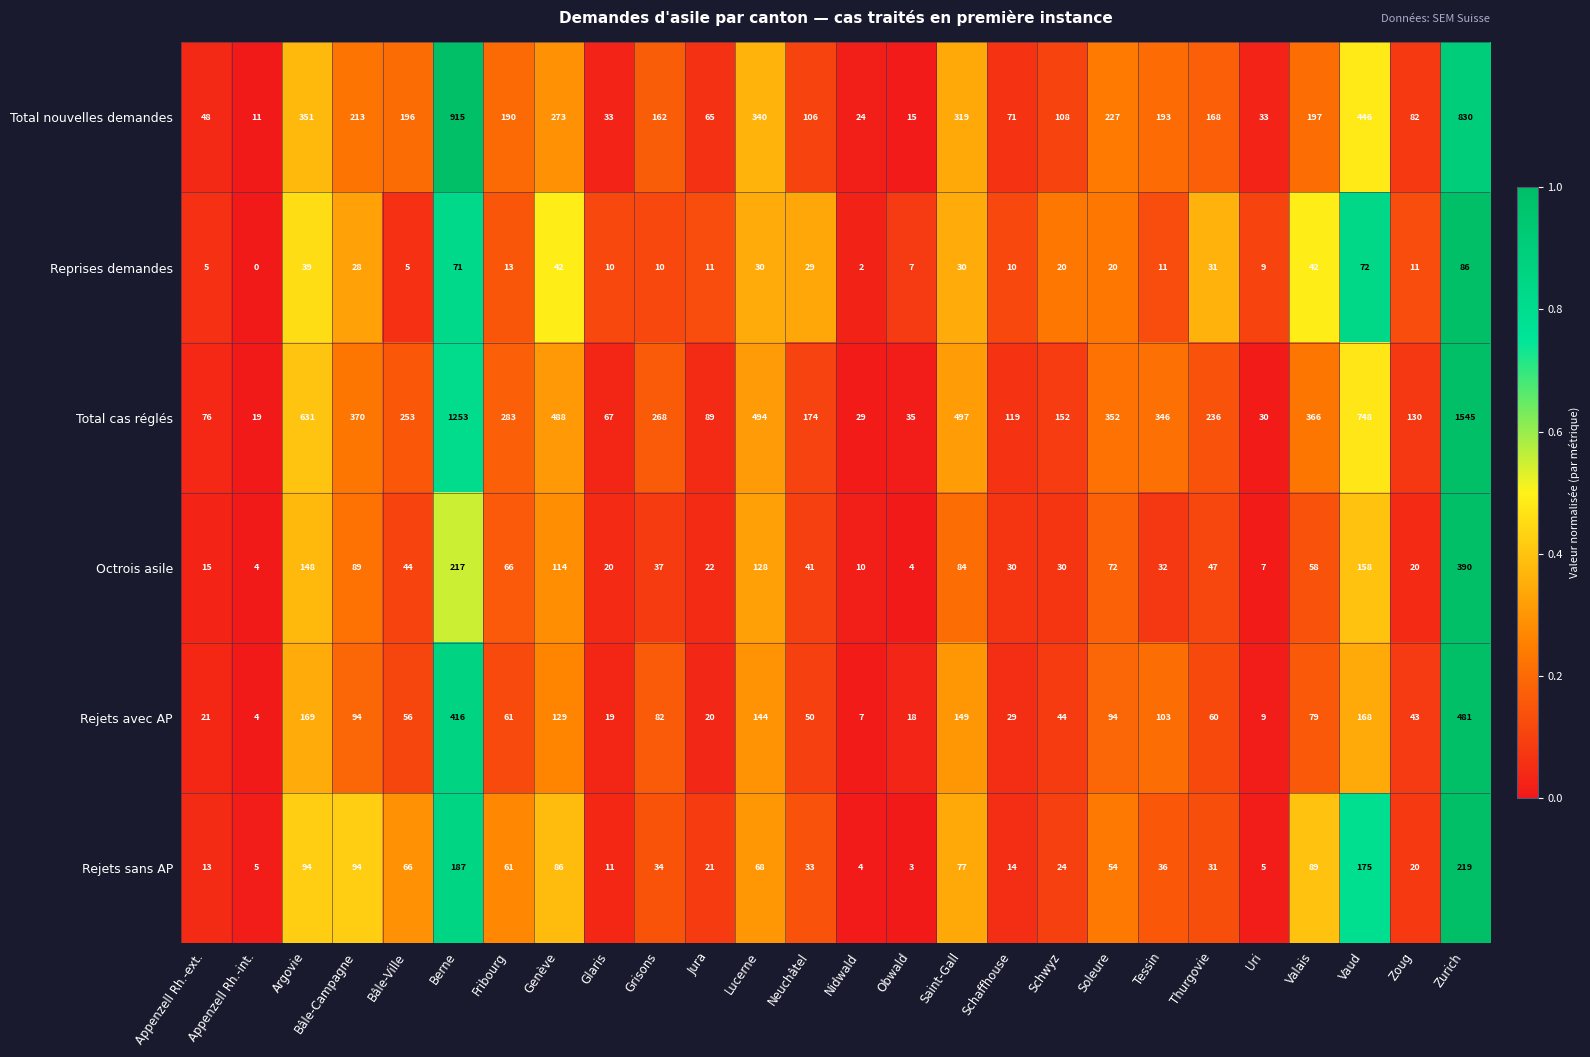

At which category does the chart reach its peak across all series?

Zurich